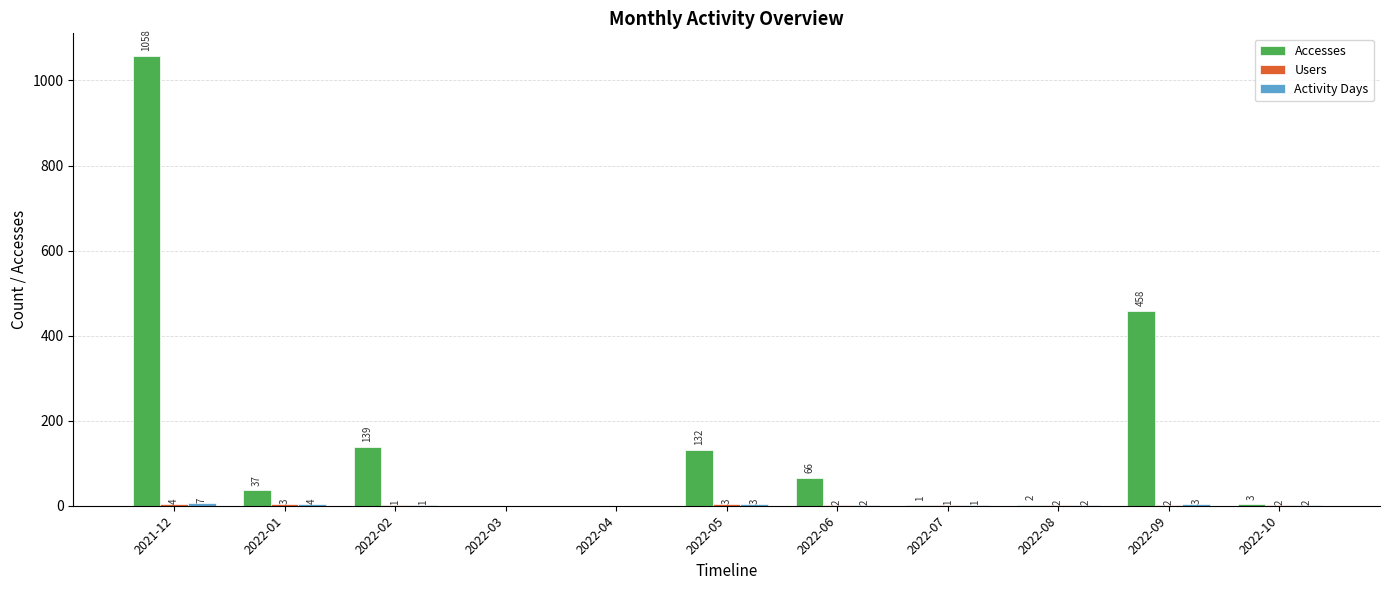

How many data points does each series have?

11